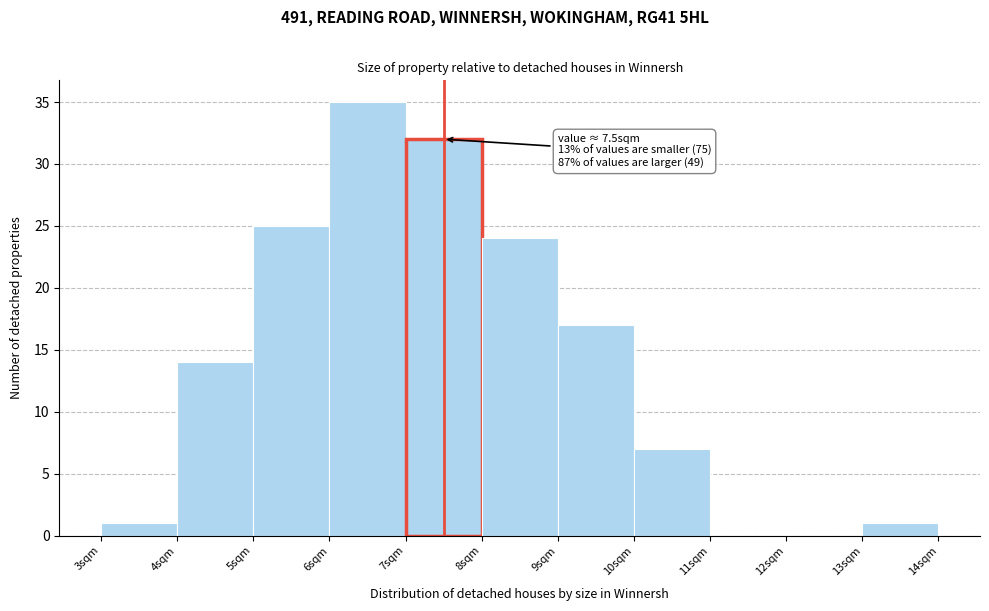

Over which range of the x-axis is the bar tallest?

6 to 7